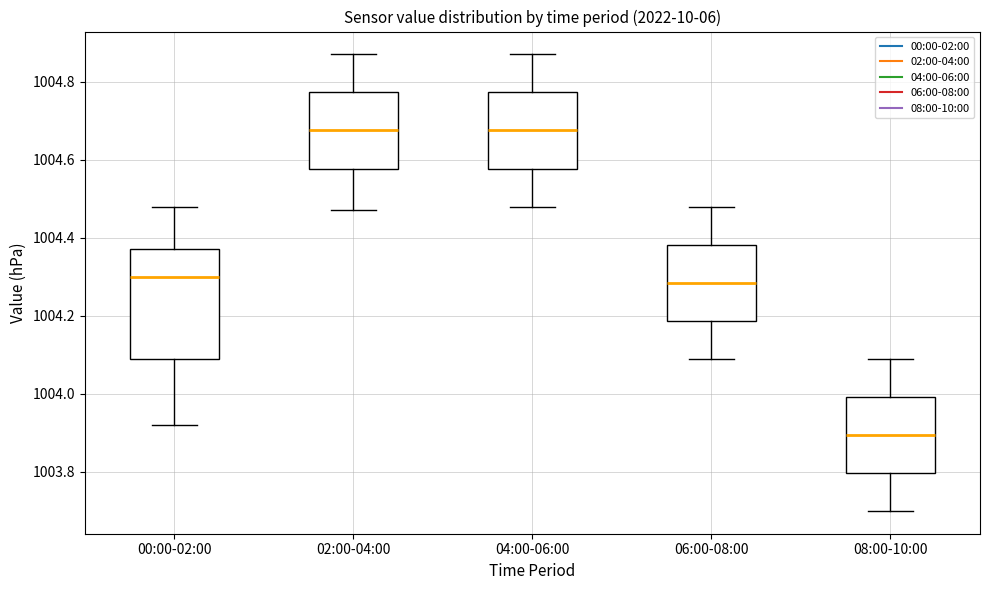

Reading left to right, read every box against the y-axis: the position of its median line, the range the box covers, and the ends of its whiskers. The values are not printed on the chart, so give them approximately, as read against the axis.

00:00-02:00: median 1004.30, box 1004.10 to 1004.38, whiskers 1003.92 to 1004.48
02:00-04:00: median 1004.68, box 1004.58 to 1004.78, whiskers 1004.48 to 1004.88
04:00-06:00: median 1004.68, box 1004.58 to 1004.78, whiskers 1004.48 to 1004.88
06:00-08:00: median 1004.28, box 1004.18 to 1004.38, whiskers 1004.10 to 1004.48
08:00-10:00: median 1003.90, box 1003.80 to 1004.00, whiskers 1003.70 to 1004.10